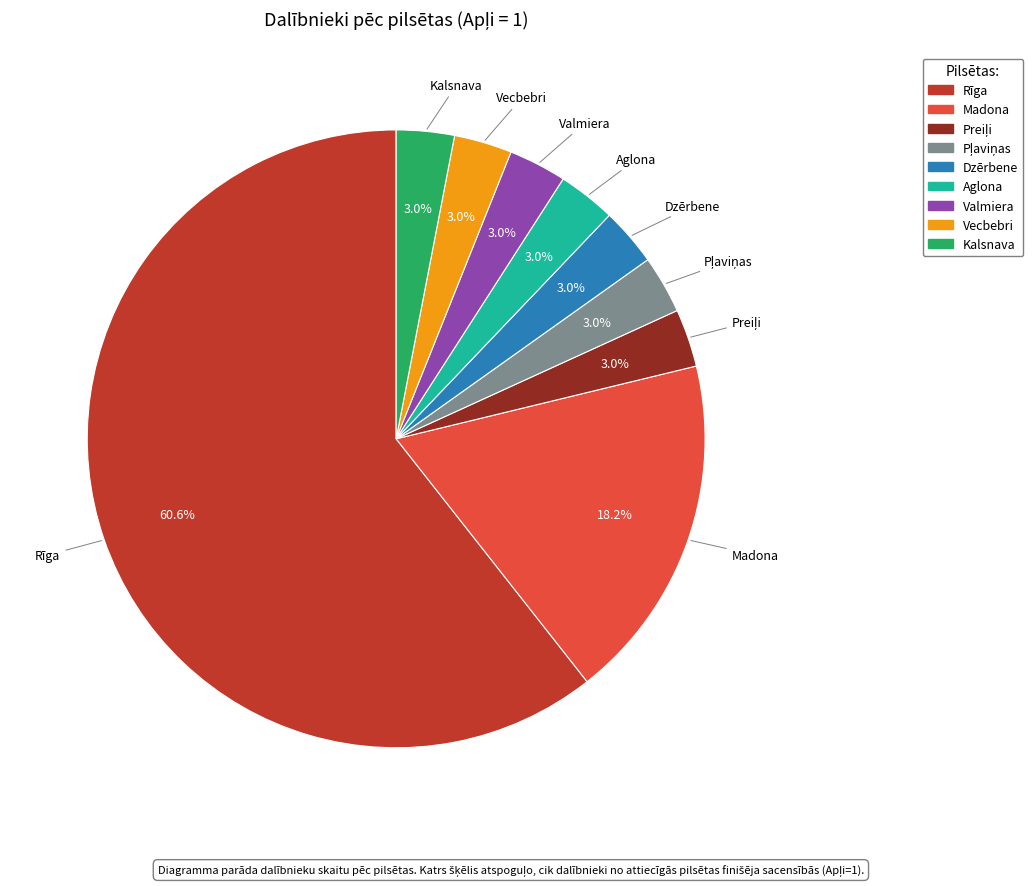

Combined, do Rīga and Aglona account for over 50%?

Yes